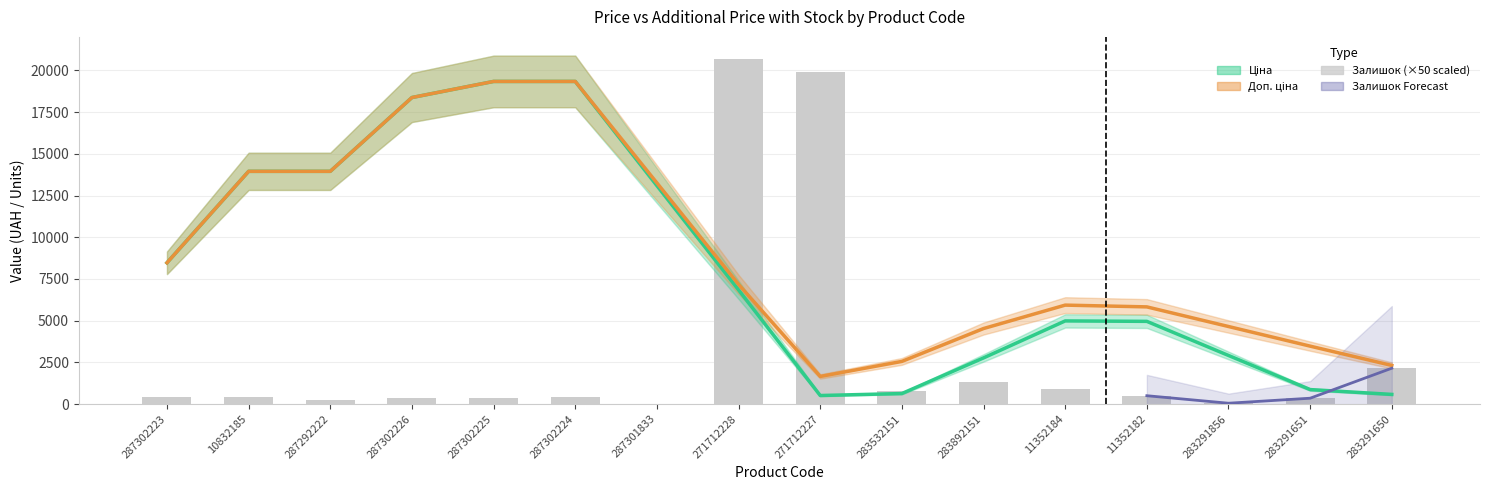

What is the lowest value of the Ціна series?

512.1